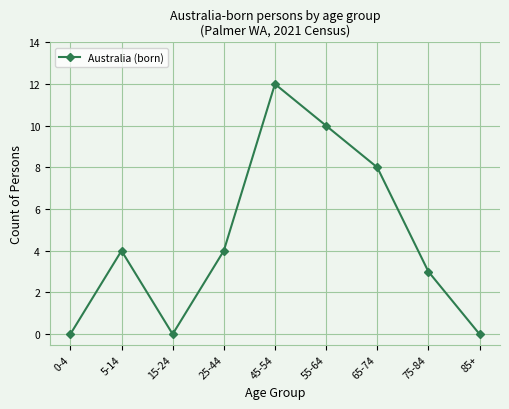

How many categories are shown in the chart?

9